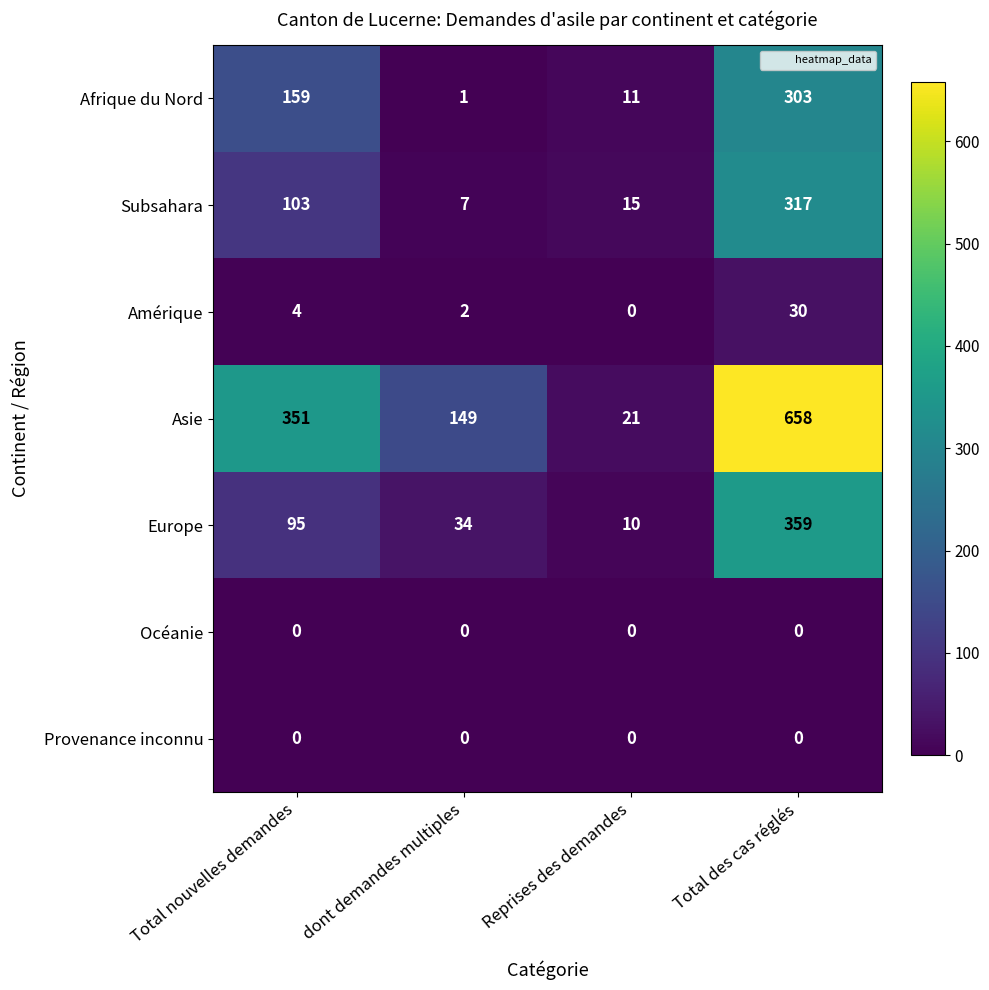

Where is Asie nearest to the value 339?

Total nouvelles demandes